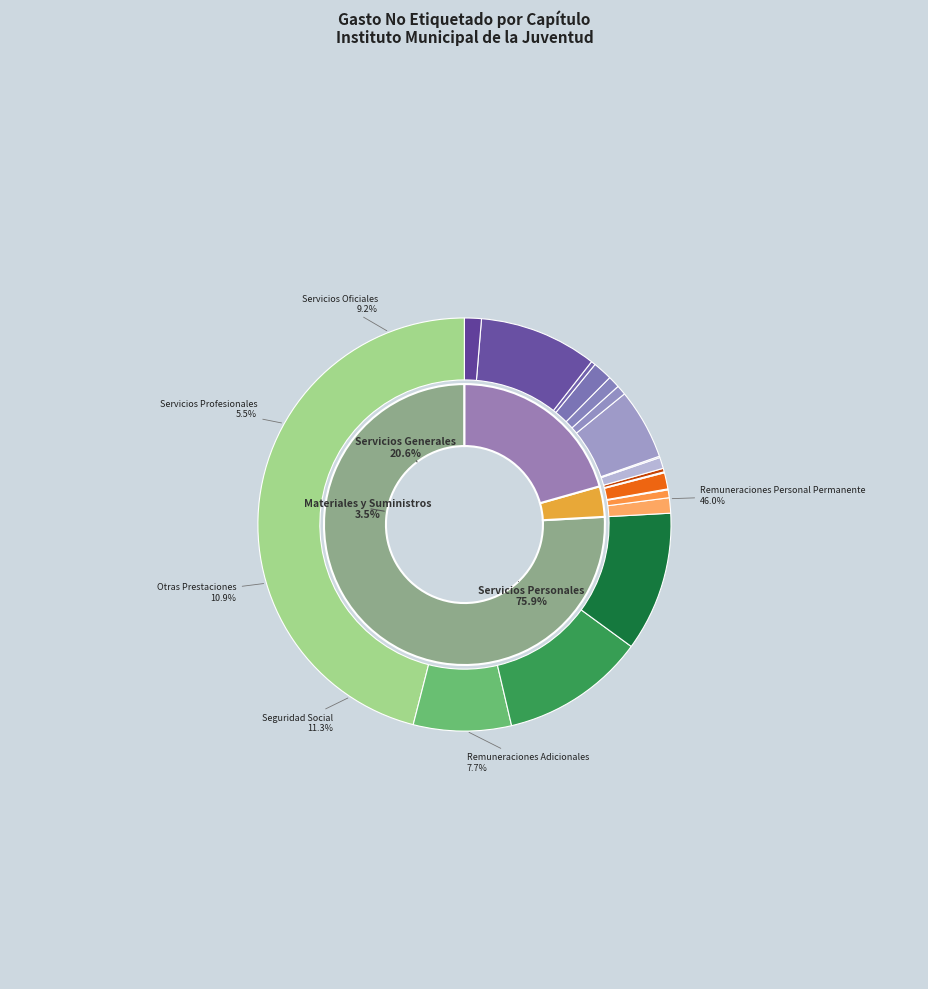

True or false: Servicios Generales accounts for 21% of the total.

True